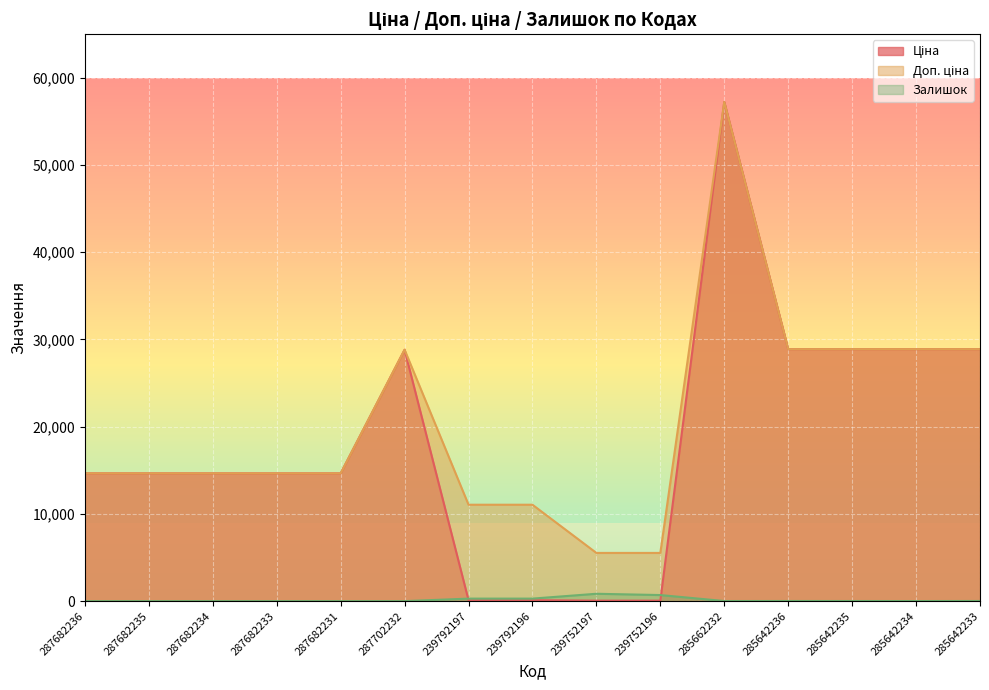

What are all the series names shown in the legend?

Ціна, Доп. ціна, Залишок